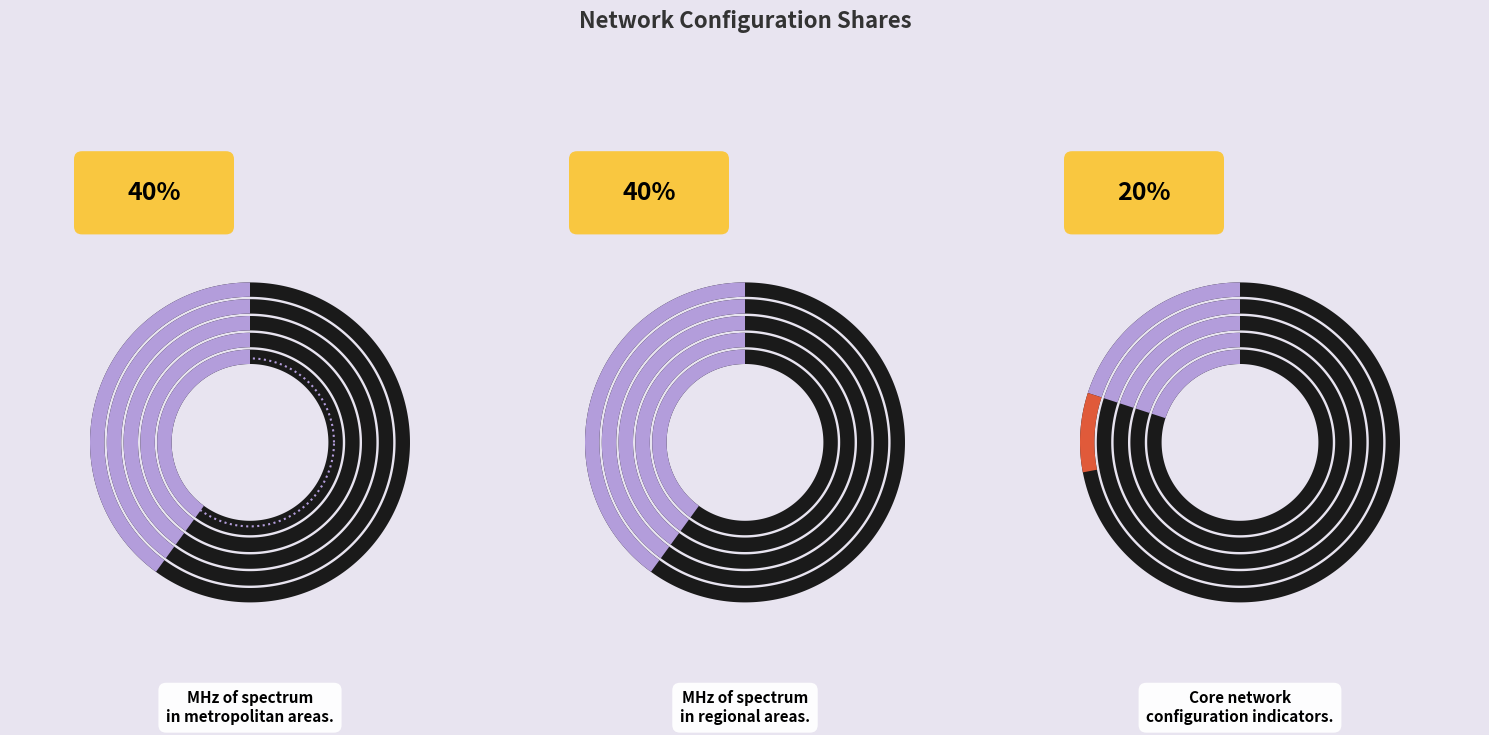

Which slice is the largest?

SpectrumMetro